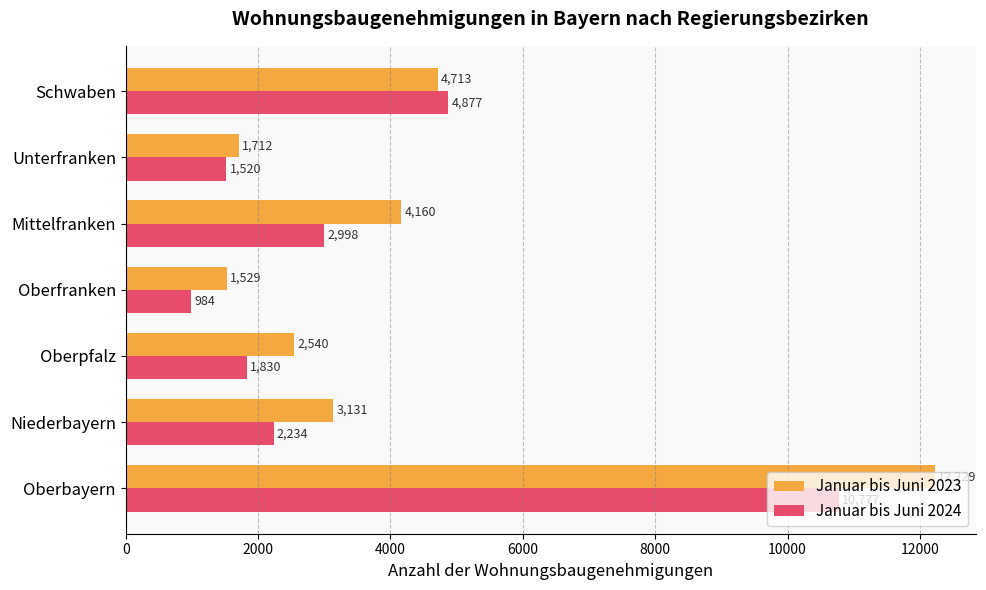

At which label is Januar bis Juni 2024 closest to 5880?

Schwaben